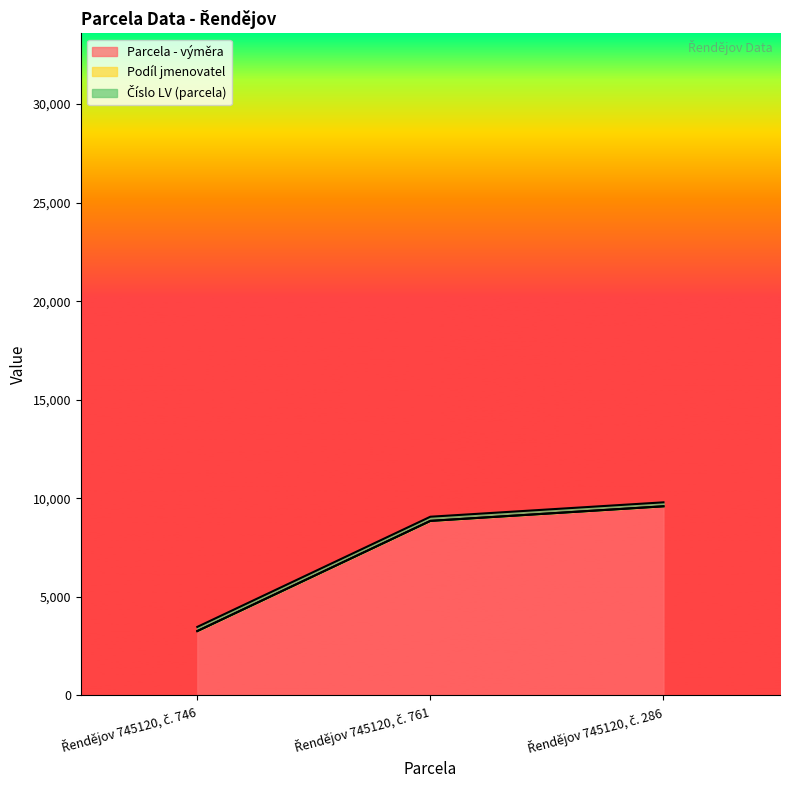

What is the value of the Podíl jmenovatel point at the 1st from the left?

2